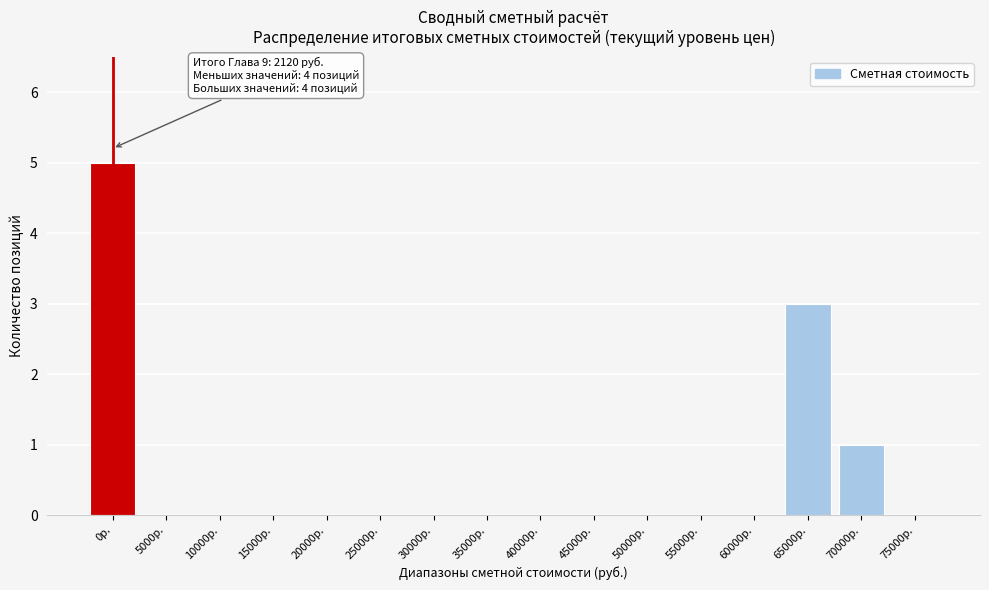

Reading left to right, what are all the values shown in this chart?

0р.=5	5000р.=0	10000р.=0	15000р.=0	20000р.=0	25000р.=0	30000р.=0	35000р.=0	40000р.=0	45000р.=0	50000р.=0	55000р.=0	60000р.=0	65000р.=3	70000р.=1	75000р.=0